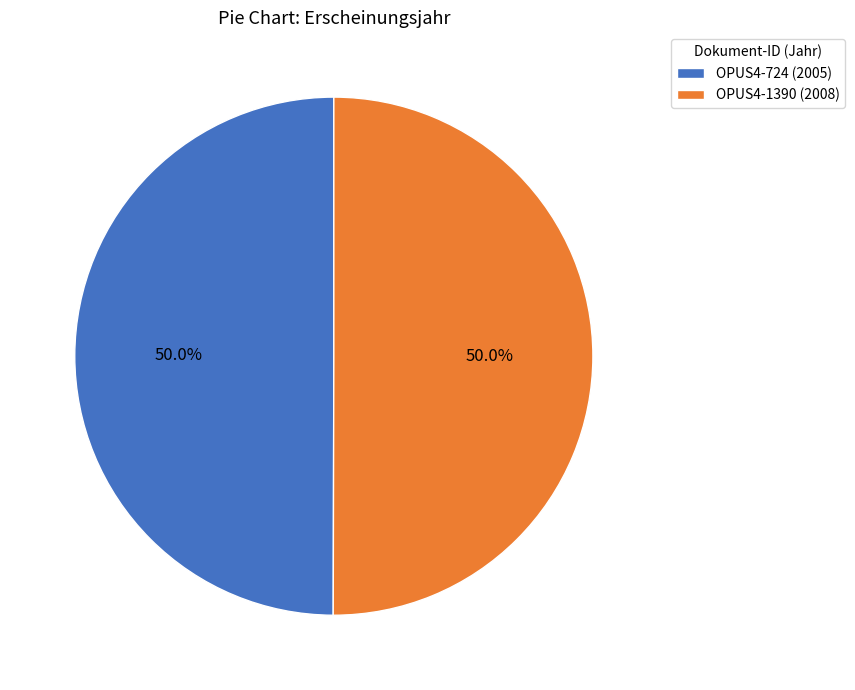

What percentage is the OPUS4-724 slice, to the nearest percent?

50%